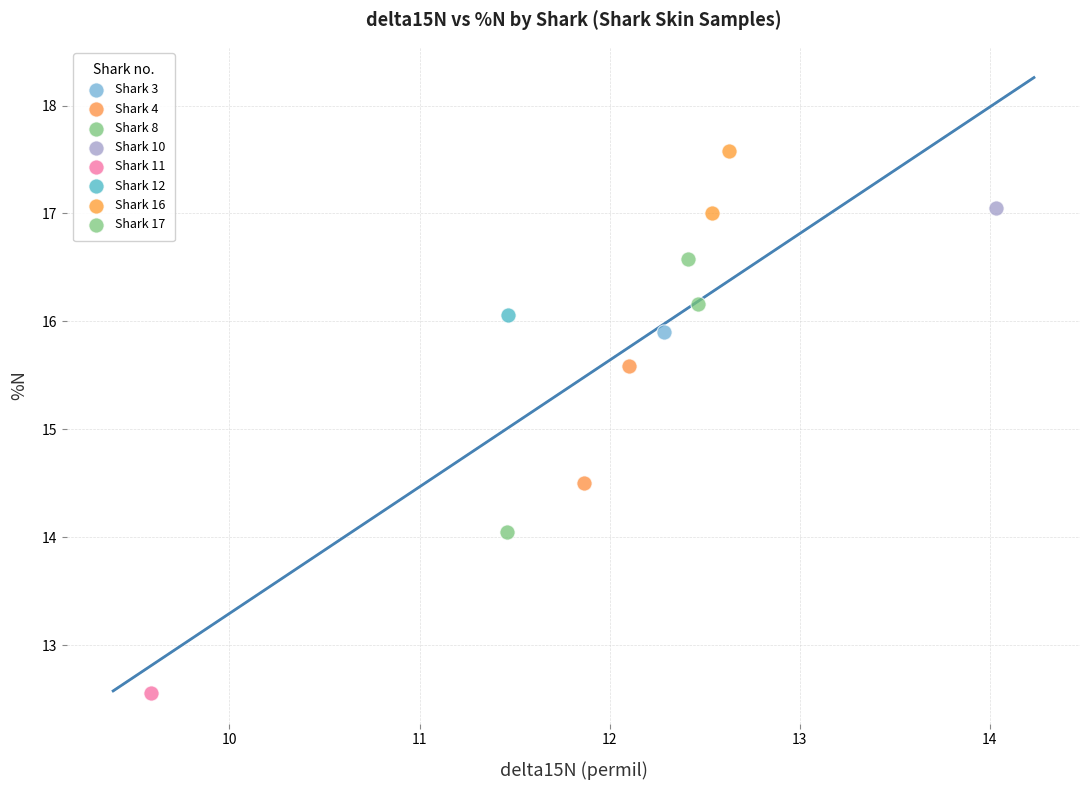

What are all the series names shown in the legend?

Shark 3, Shark 4, Shark 8, Shark 10, Shark 11, Shark 12, Shark 16, Shark 17